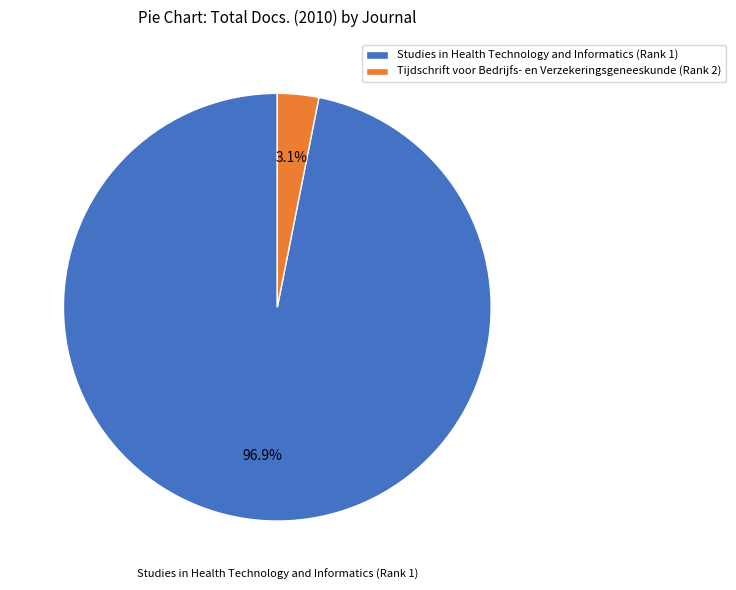

What portion of the pie excludes Tijdschrift voor Bedrijfs- en Verzekeringsgeneeskunde (Rank 2)?

96.9%